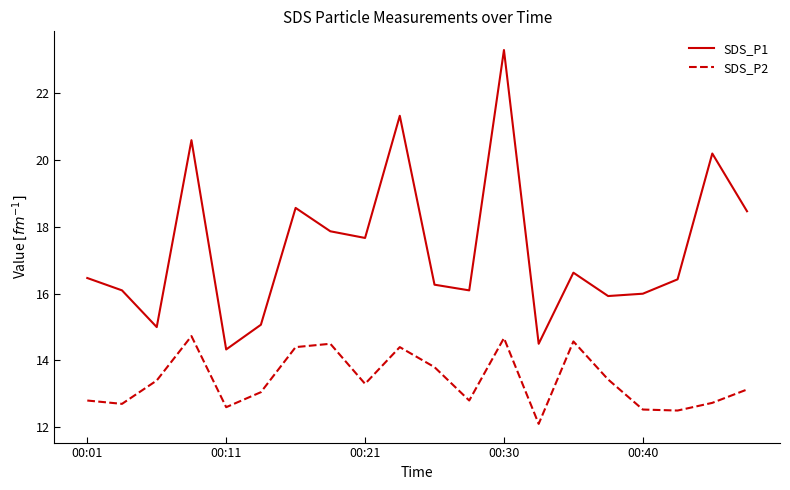

True or false: SDS_P2 and SDS_P1 cross at least once.

False